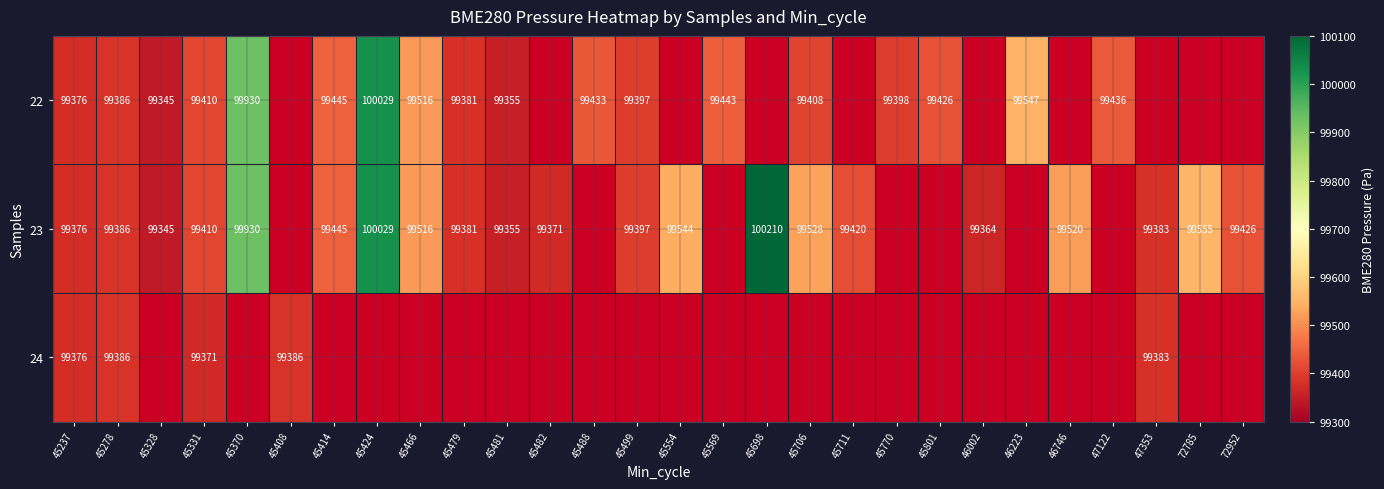

The 22 series shows 37850.2 at 45331. True or false?

False